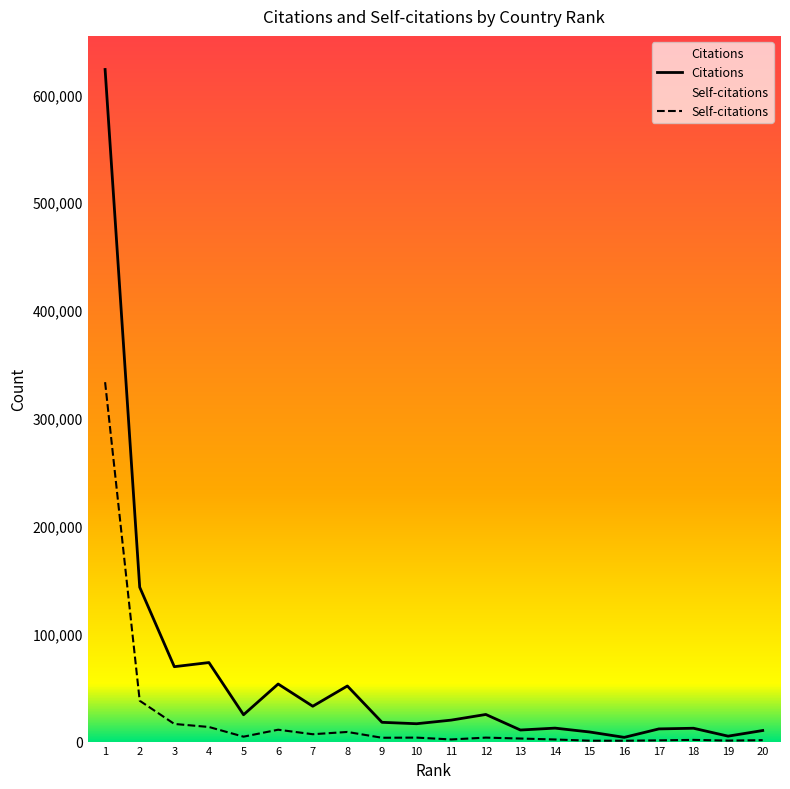

Which series has the widest spread of values?

Citations